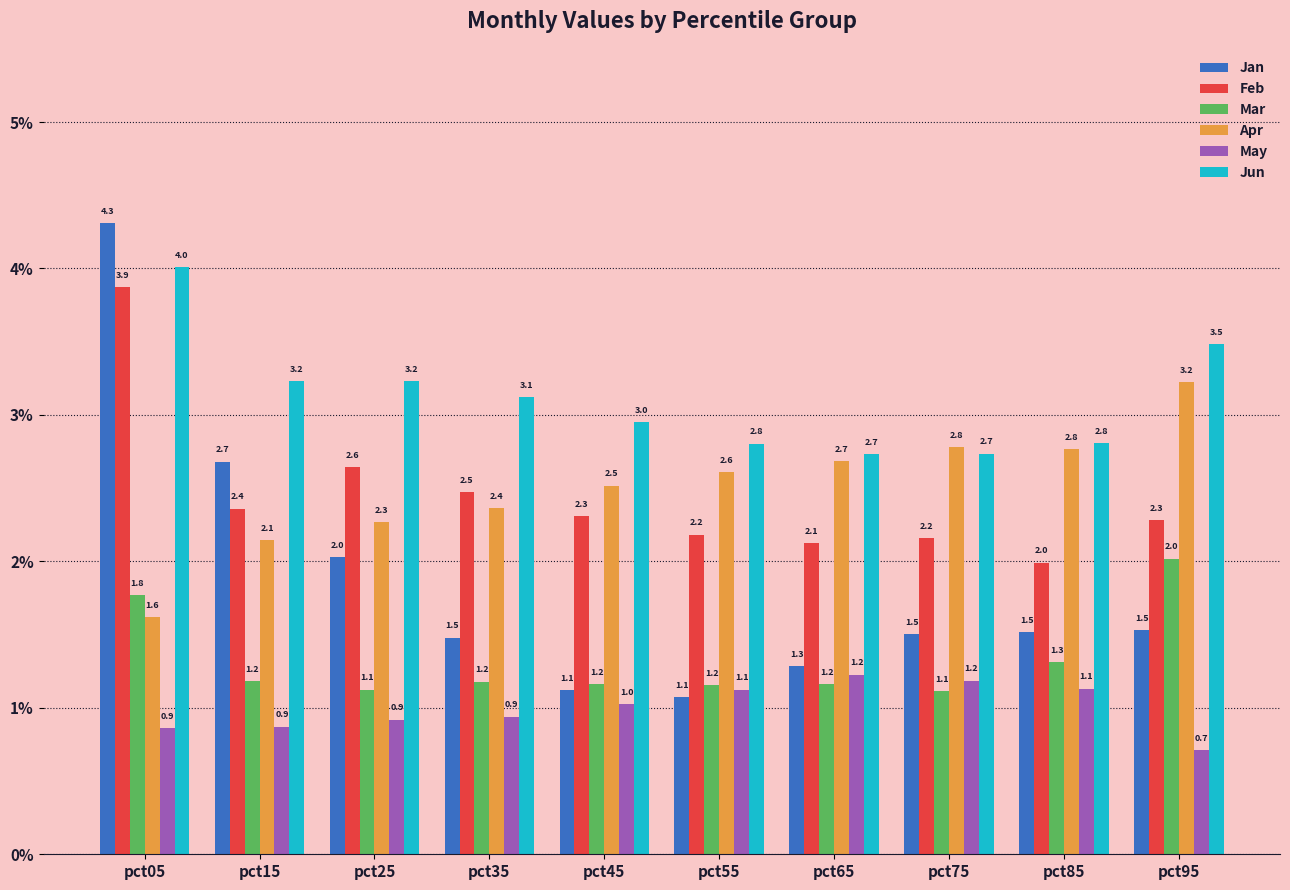

How many series are shown in this chart?

6